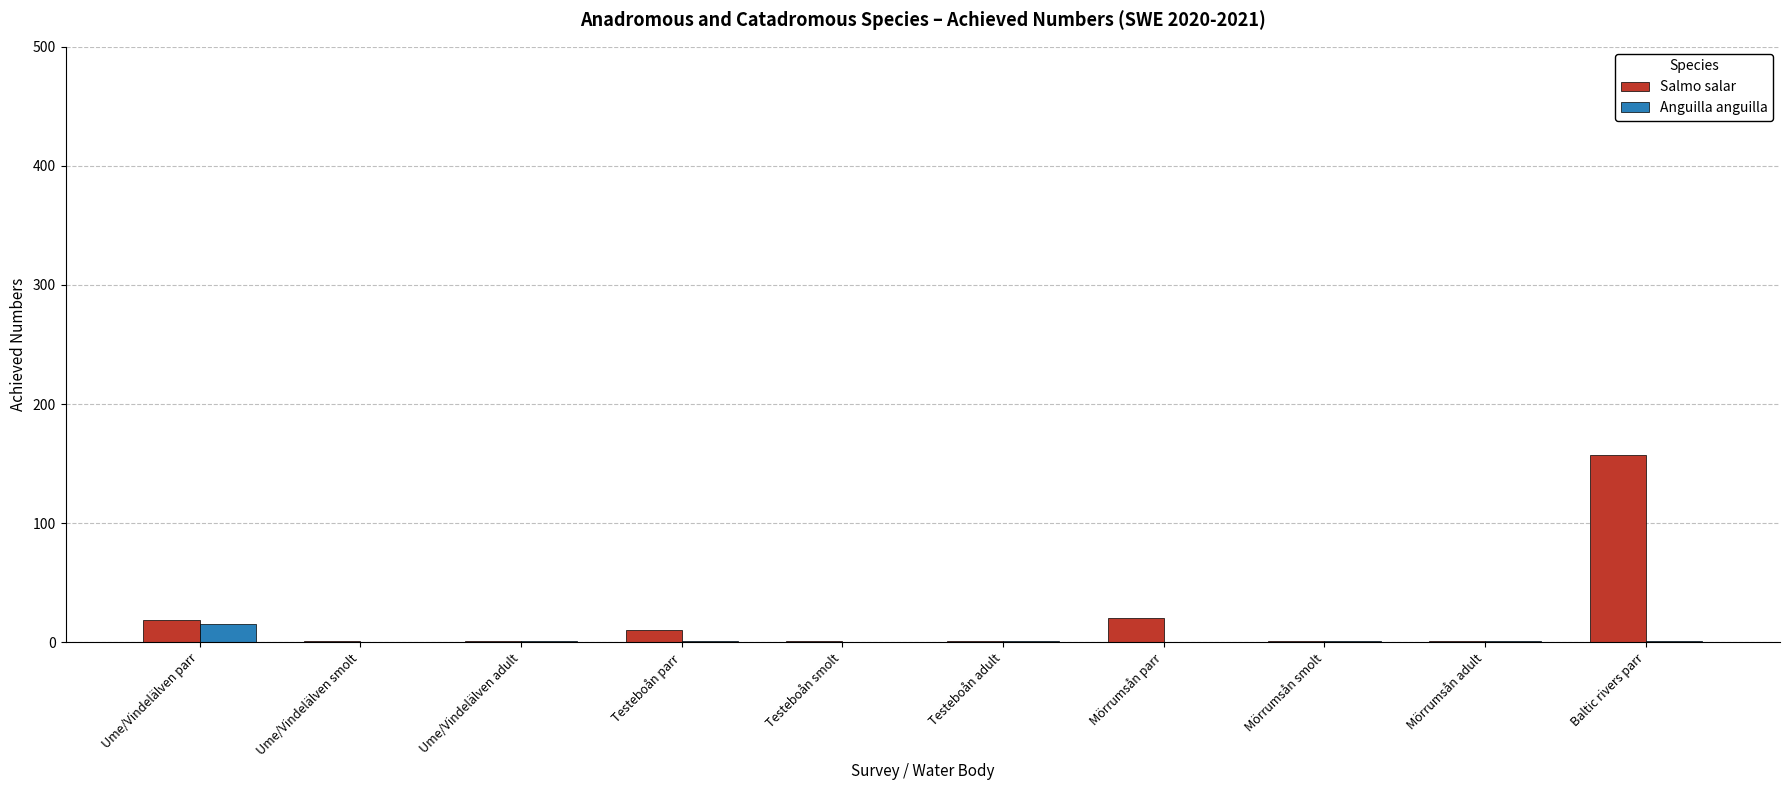

What is the sum of all Salmo salar values?

212